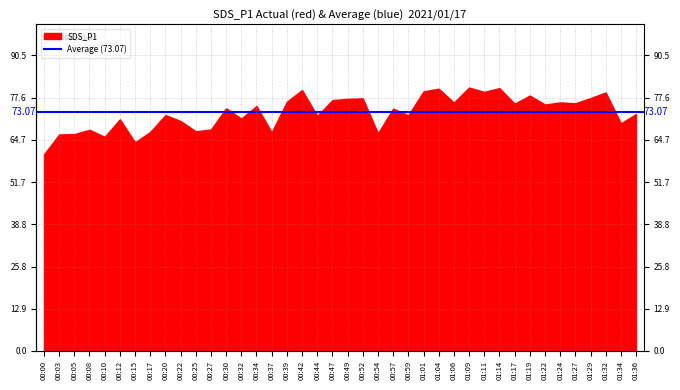

True or false: the data shows 46.3 at 00:03.

False